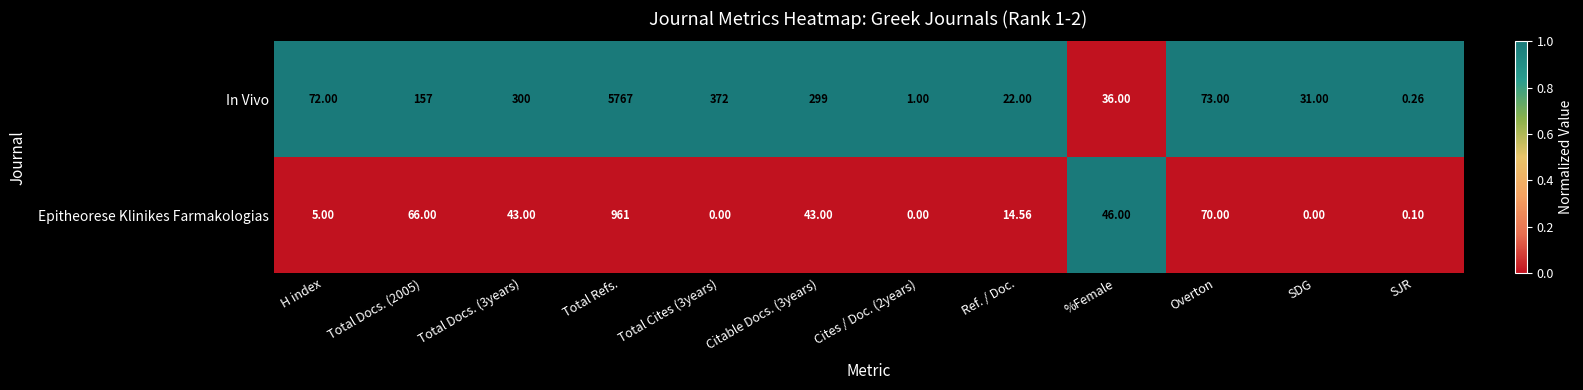

At which label is Epitheorese Klinikes Farmakologias closest to 480?

Overton